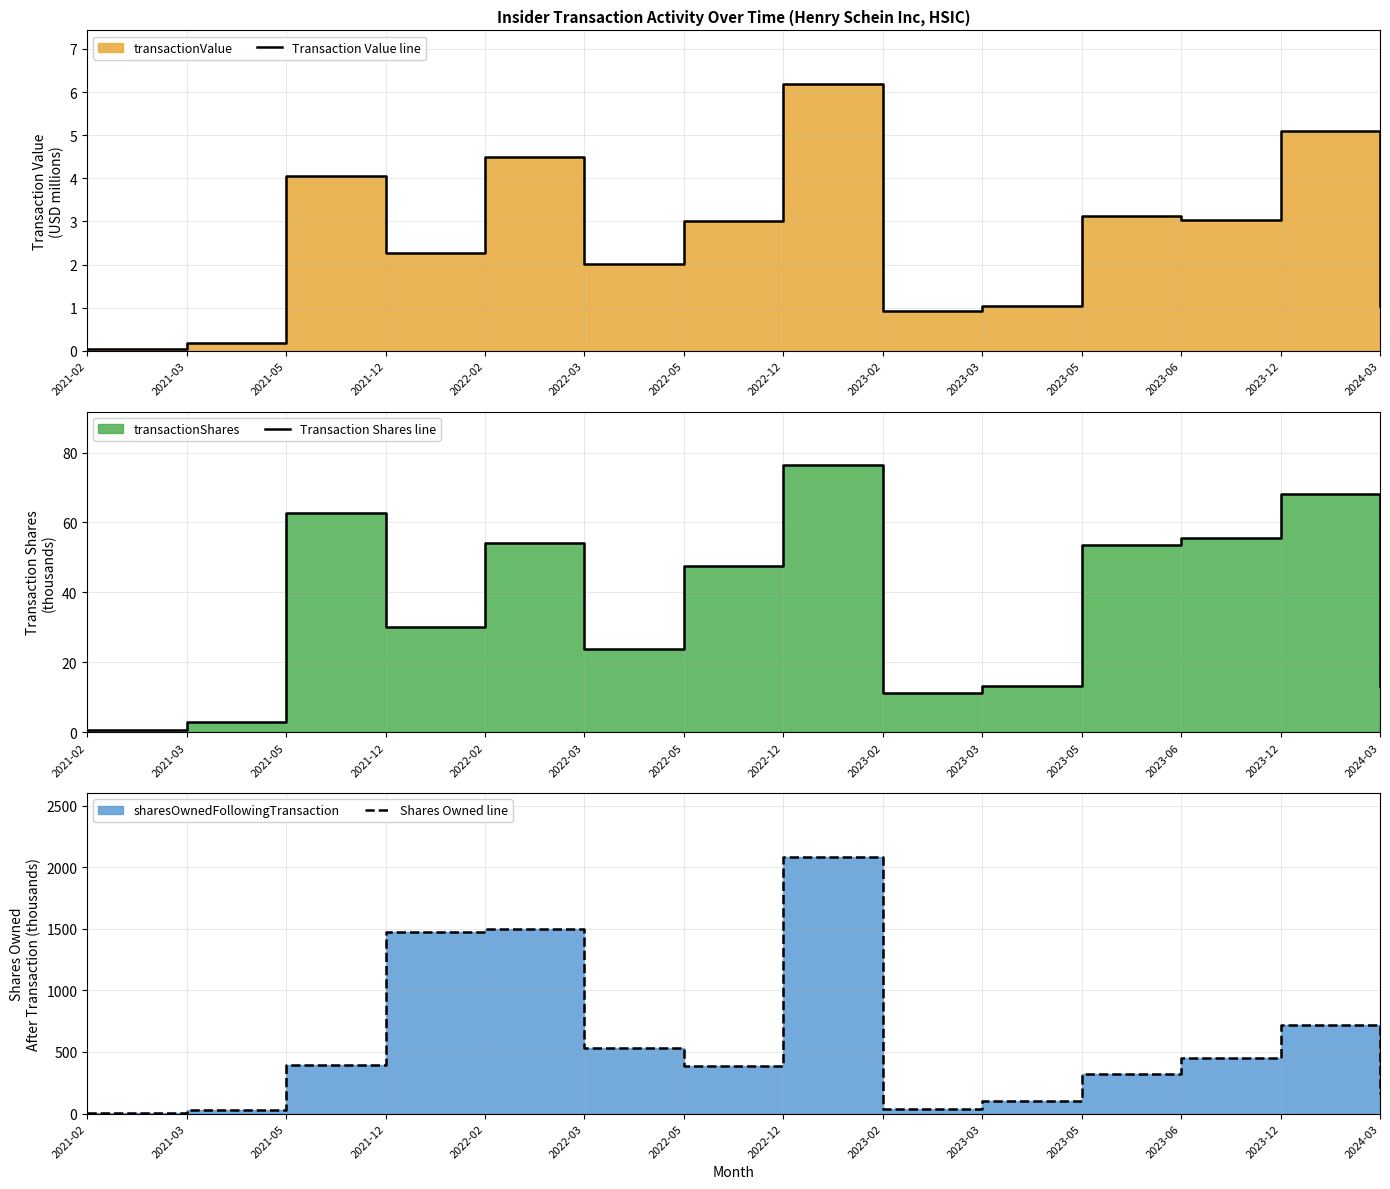

Does the chart display data point markers on the line(s)?

No